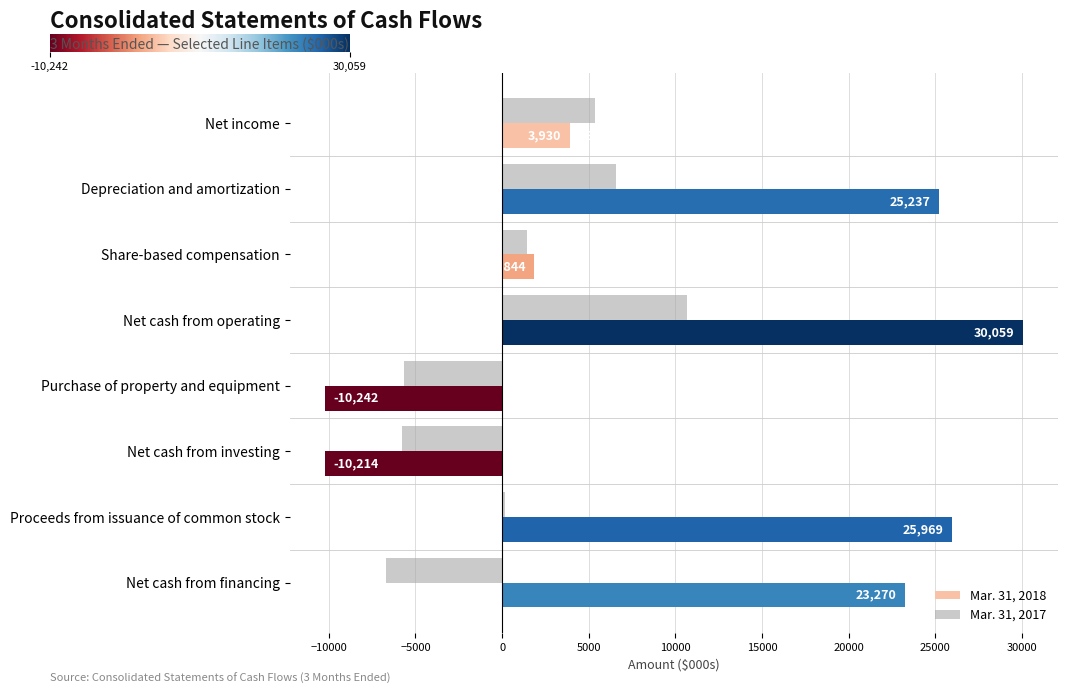

What is the highest value of the Mar. 31, 2018 series?

30059